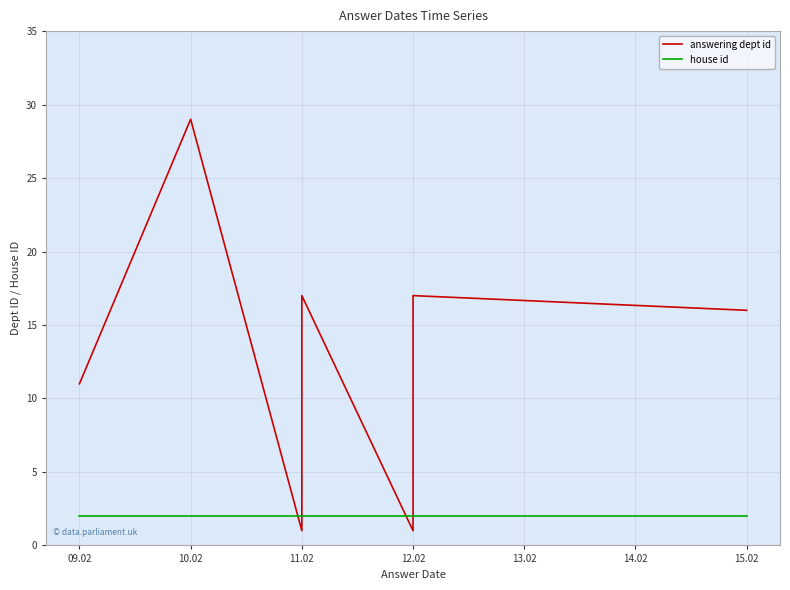

Rank the series by their average value, from lowest to highest.

house id, answering dept id